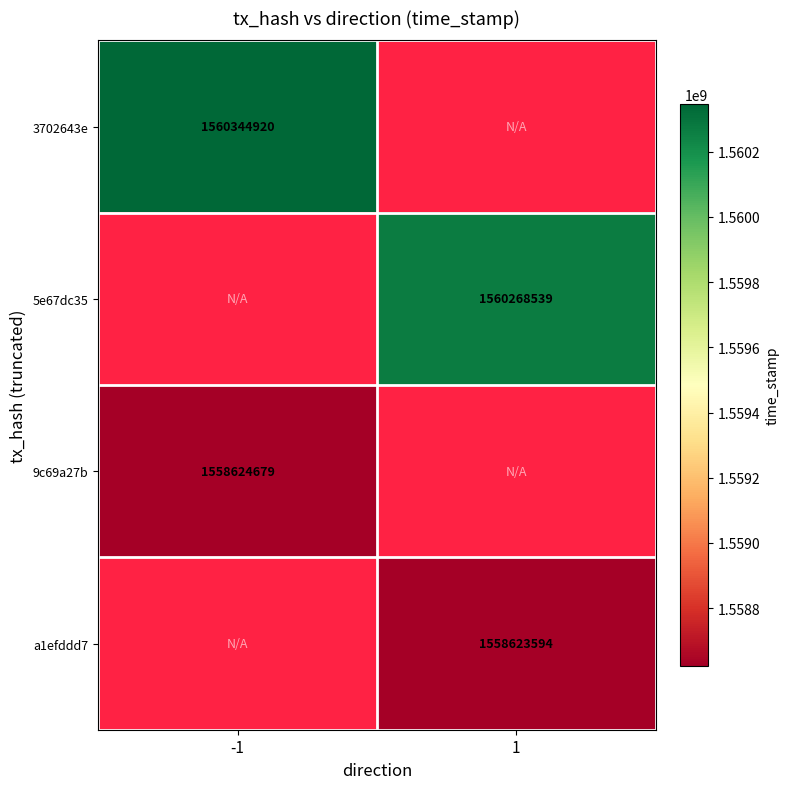

Which label corresponds to the smallest value in the chart?

1